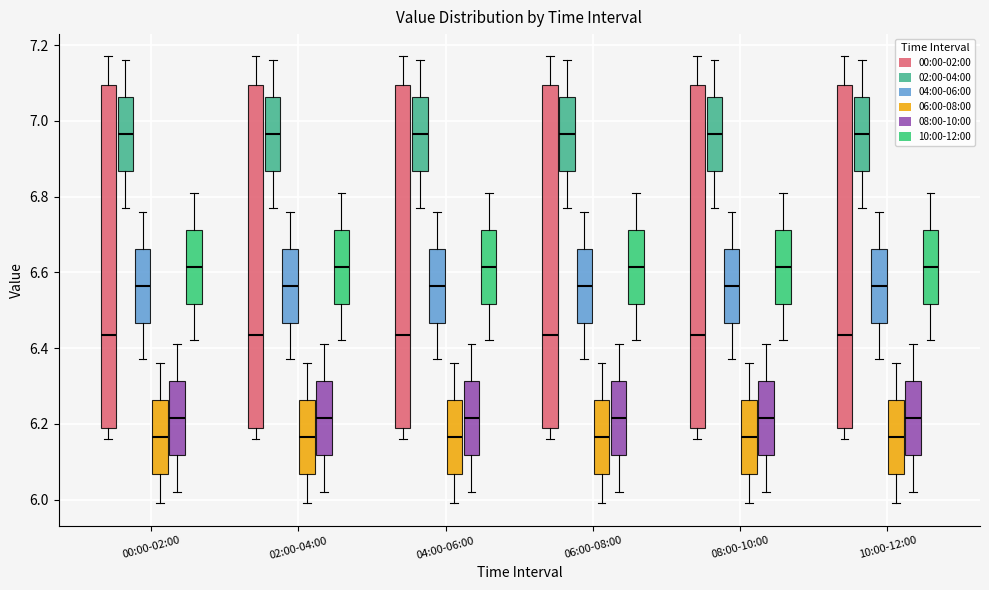

Reading left to right, read every box against the y-axis: the position of its median line, the range the box covers, and the ends of its whiskers. The values are not printed on the chart, so give them approximately, as read against the axis.

00:00-02:00 (00:00-02:00): median 6.44, box 6.20 to 7.10, whiskers 6.16 to 7.18
00:00-02:00 (02:00-04:00): median 6.96, box 6.86 to 7.06, whiskers 6.78 to 7.16
00:00-02:00 (04:00-06:00): median 6.56, box 6.46 to 6.66, whiskers 6.38 to 6.76
00:00-02:00 (06:00-08:00): median 6.16, box 6.06 to 6.26, whiskers 6.00 to 6.36
00:00-02:00 (08:00-10:00): median 6.22, box 6.12 to 6.32, whiskers 6.02 to 6.42
00:00-02:00 (10:00-12:00): median 6.62, box 6.52 to 6.72, whiskers 6.42 to 6.82
02:00-04:00 (00:00-02:00): median 6.44, box 6.20 to 7.10, whiskers 6.16 to 7.18
02:00-04:00 (02:00-04:00): median 6.96, box 6.86 to 7.06, whiskers 6.78 to 7.16
02:00-04:00 (04:00-06:00): median 6.56, box 6.46 to 6.66, whiskers 6.38 to 6.76
02:00-04:00 (06:00-08:00): median 6.16, box 6.06 to 6.26, whiskers 6.00 to 6.36
02:00-04:00 (08:00-10:00): median 6.22, box 6.12 to 6.32, whiskers 6.02 to 6.42
02:00-04:00 (10:00-12:00): median 6.62, box 6.52 to 6.72, whiskers 6.42 to 6.82
04:00-06:00 (00:00-02:00): median 6.44, box 6.20 to 7.10, whiskers 6.16 to 7.18
04:00-06:00 (02:00-04:00): median 6.96, box 6.86 to 7.06, whiskers 6.78 to 7.16
04:00-06:00 (04:00-06:00): median 6.56, box 6.46 to 6.66, whiskers 6.38 to 6.76
04:00-06:00 (06:00-08:00): median 6.16, box 6.06 to 6.26, whiskers 6.00 to 6.36
04:00-06:00 (08:00-10:00): median 6.22, box 6.12 to 6.32, whiskers 6.02 to 6.42
04:00-06:00 (10:00-12:00): median 6.62, box 6.52 to 6.72, whiskers 6.42 to 6.82
06:00-08:00 (00:00-02:00): median 6.44, box 6.20 to 7.10, whiskers 6.16 to 7.18
06:00-08:00 (02:00-04:00): median 6.96, box 6.86 to 7.06, whiskers 6.78 to 7.16
06:00-08:00 (04:00-06:00): median 6.56, box 6.46 to 6.66, whiskers 6.38 to 6.76
06:00-08:00 (06:00-08:00): median 6.16, box 6.06 to 6.26, whiskers 6.00 to 6.36
06:00-08:00 (08:00-10:00): median 6.22, box 6.12 to 6.32, whiskers 6.02 to 6.42
06:00-08:00 (10:00-12:00): median 6.62, box 6.52 to 6.72, whiskers 6.42 to 6.82
08:00-10:00 (00:00-02:00): median 6.44, box 6.20 to 7.10, whiskers 6.16 to 7.18
08:00-10:00 (02:00-04:00): median 6.96, box 6.86 to 7.06, whiskers 6.78 to 7.16
08:00-10:00 (04:00-06:00): median 6.56, box 6.46 to 6.66, whiskers 6.38 to 6.76
08:00-10:00 (06:00-08:00): median 6.16, box 6.06 to 6.26, whiskers 6.00 to 6.36
08:00-10:00 (08:00-10:00): median 6.22, box 6.12 to 6.32, whiskers 6.02 to 6.42
08:00-10:00 (10:00-12:00): median 6.62, box 6.52 to 6.72, whiskers 6.42 to 6.82
10:00-12:00 (00:00-02:00): median 6.44, box 6.20 to 7.10, whiskers 6.16 to 7.18
10:00-12:00 (02:00-04:00): median 6.96, box 6.86 to 7.06, whiskers 6.78 to 7.16
10:00-12:00 (04:00-06:00): median 6.56, box 6.46 to 6.66, whiskers 6.38 to 6.76
10:00-12:00 (06:00-08:00): median 6.16, box 6.06 to 6.26, whiskers 6.00 to 6.36
10:00-12:00 (08:00-10:00): median 6.22, box 6.12 to 6.32, whiskers 6.02 to 6.42
10:00-12:00 (10:00-12:00): median 6.62, box 6.52 to 6.72, whiskers 6.42 to 6.82